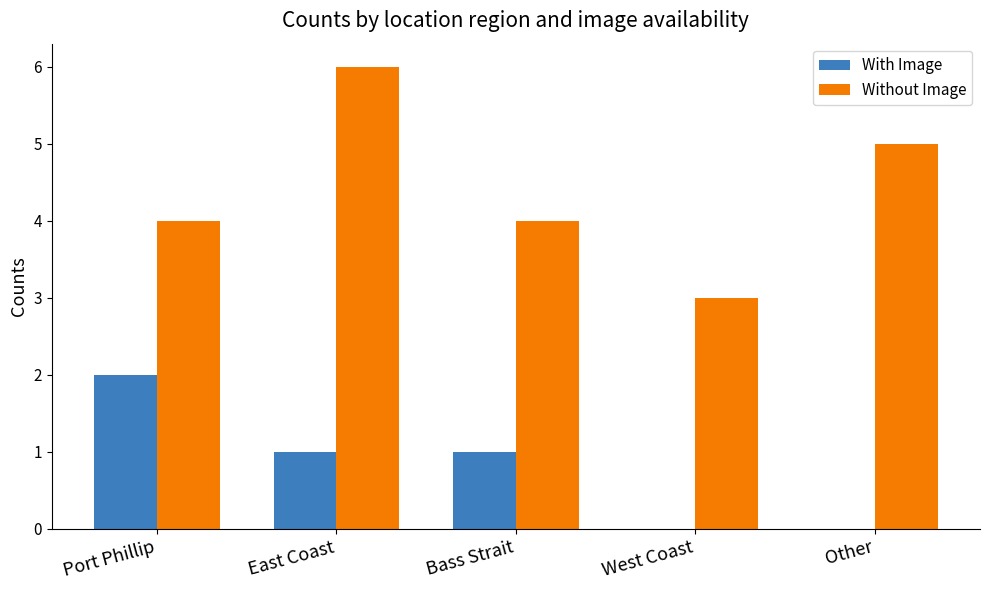

Which series changed the most between Port Phillip and Bass Strait?

With Image